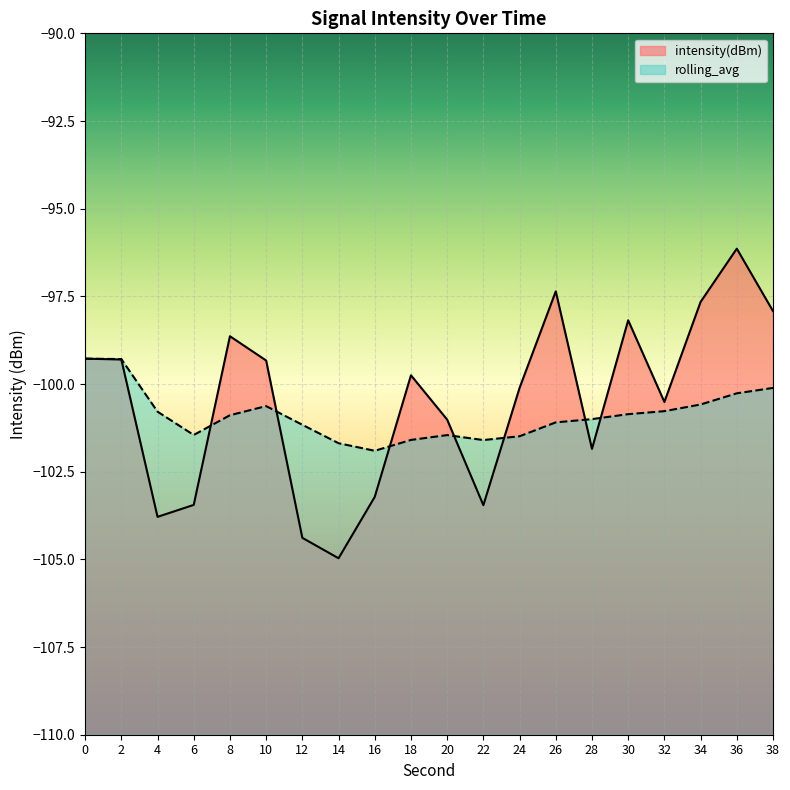

True or false: intensity(dBm) and rolling_avg cross at least once.

True